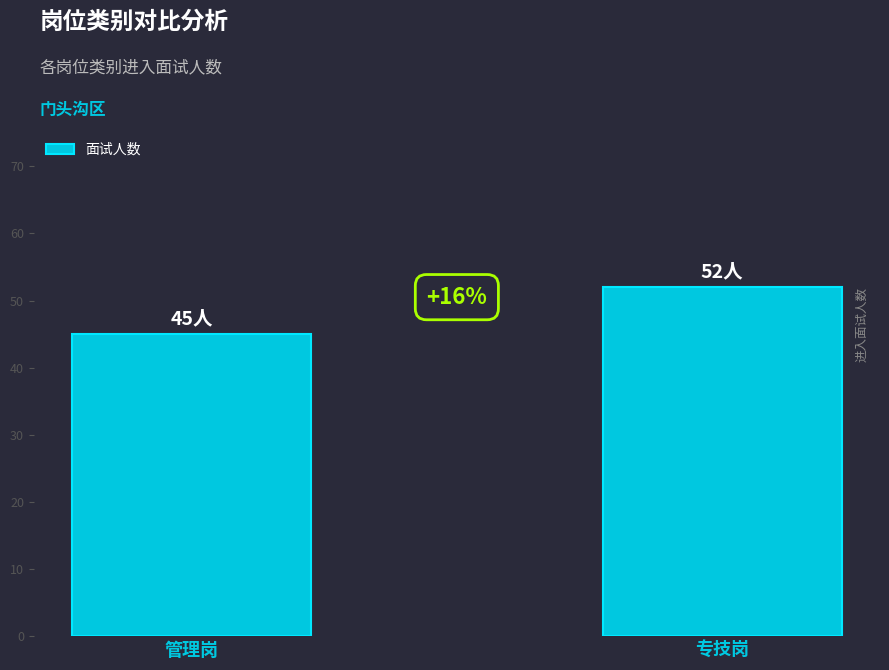

What is the sum of all values?

97